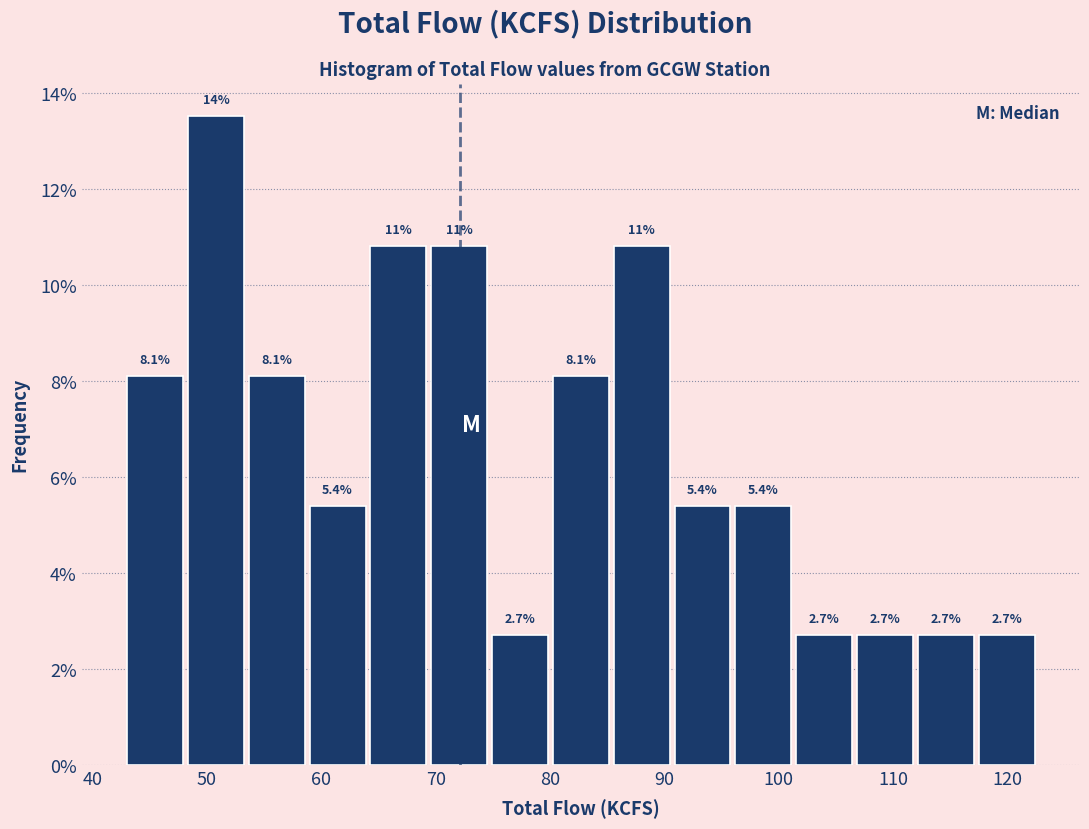

Over which range of the x-axis is the bar tallest?

48 to 53